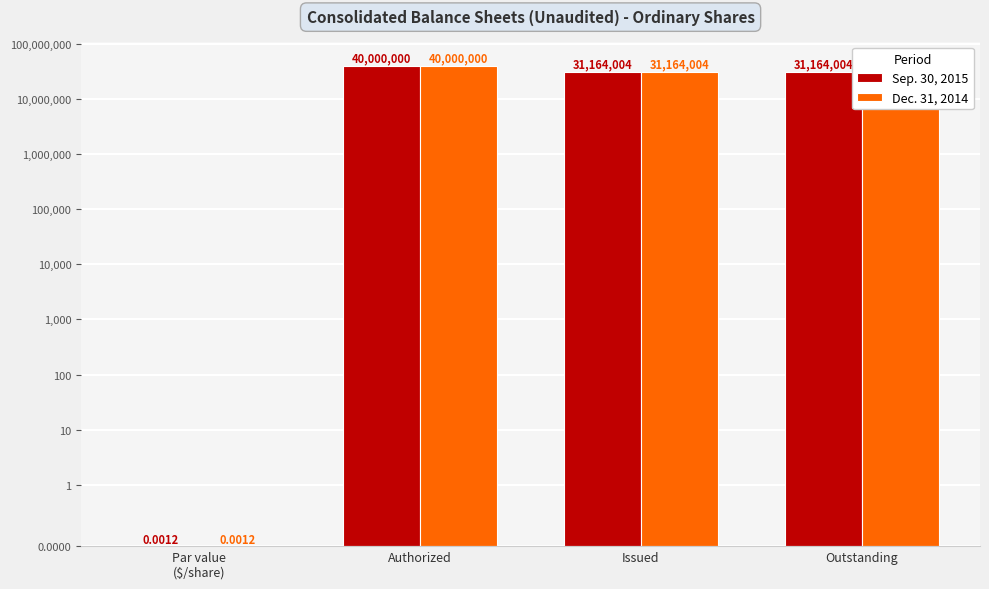

How many bars are there in total?

8